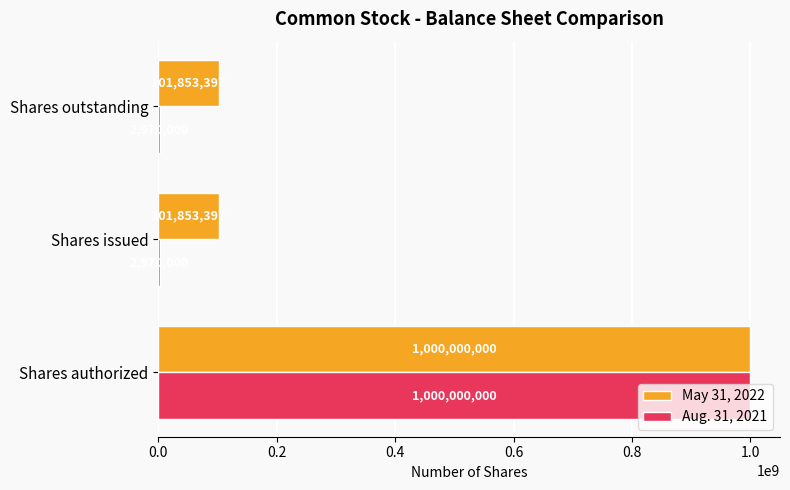

Which series has the widest spread of values?

Aug. 31, 2021